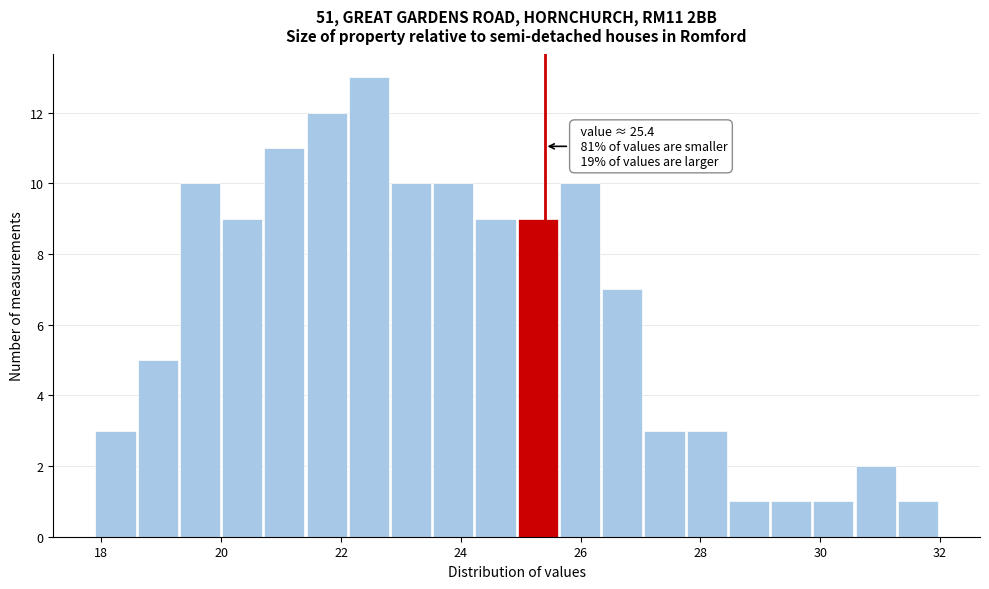

Around what value on the x-axis is the tallest bar? Give the approximate position of its centre, as read against the axis.

22.4